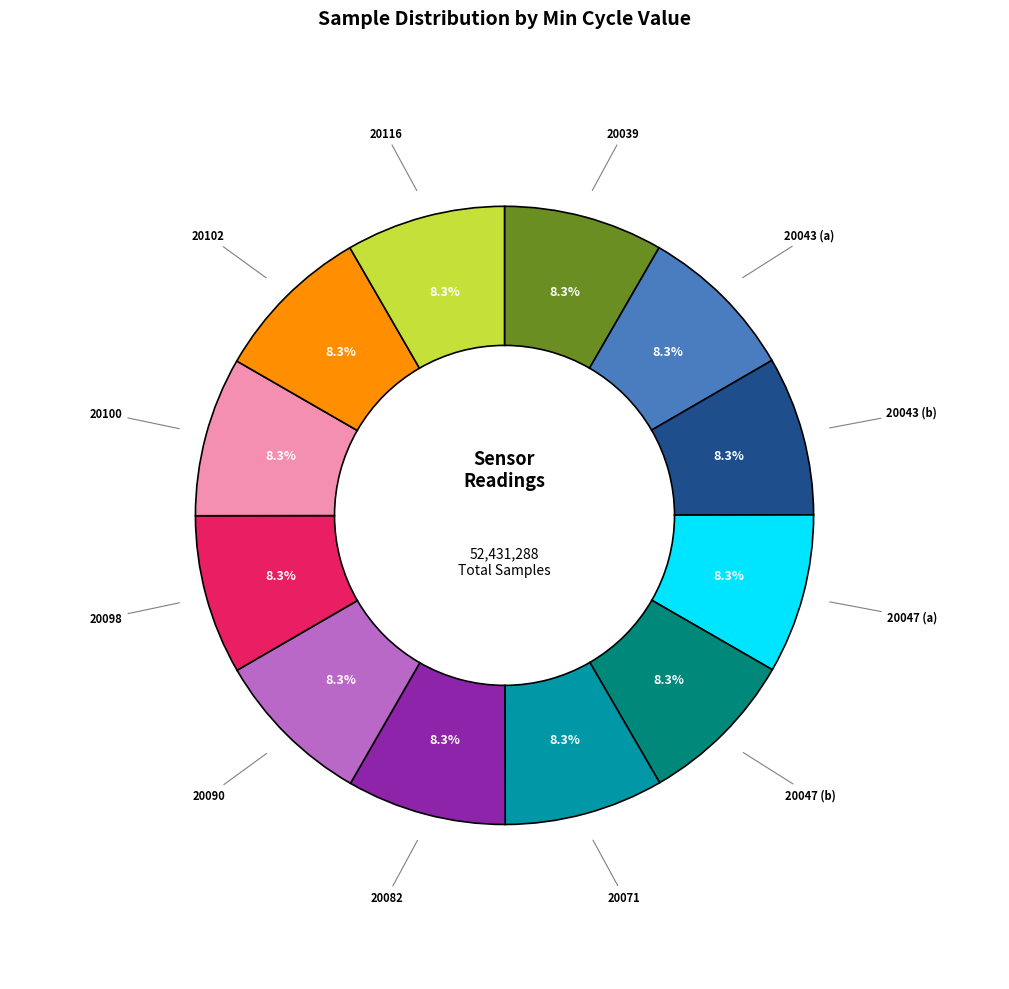

Is there any slice that represents more than half of the pie?

No